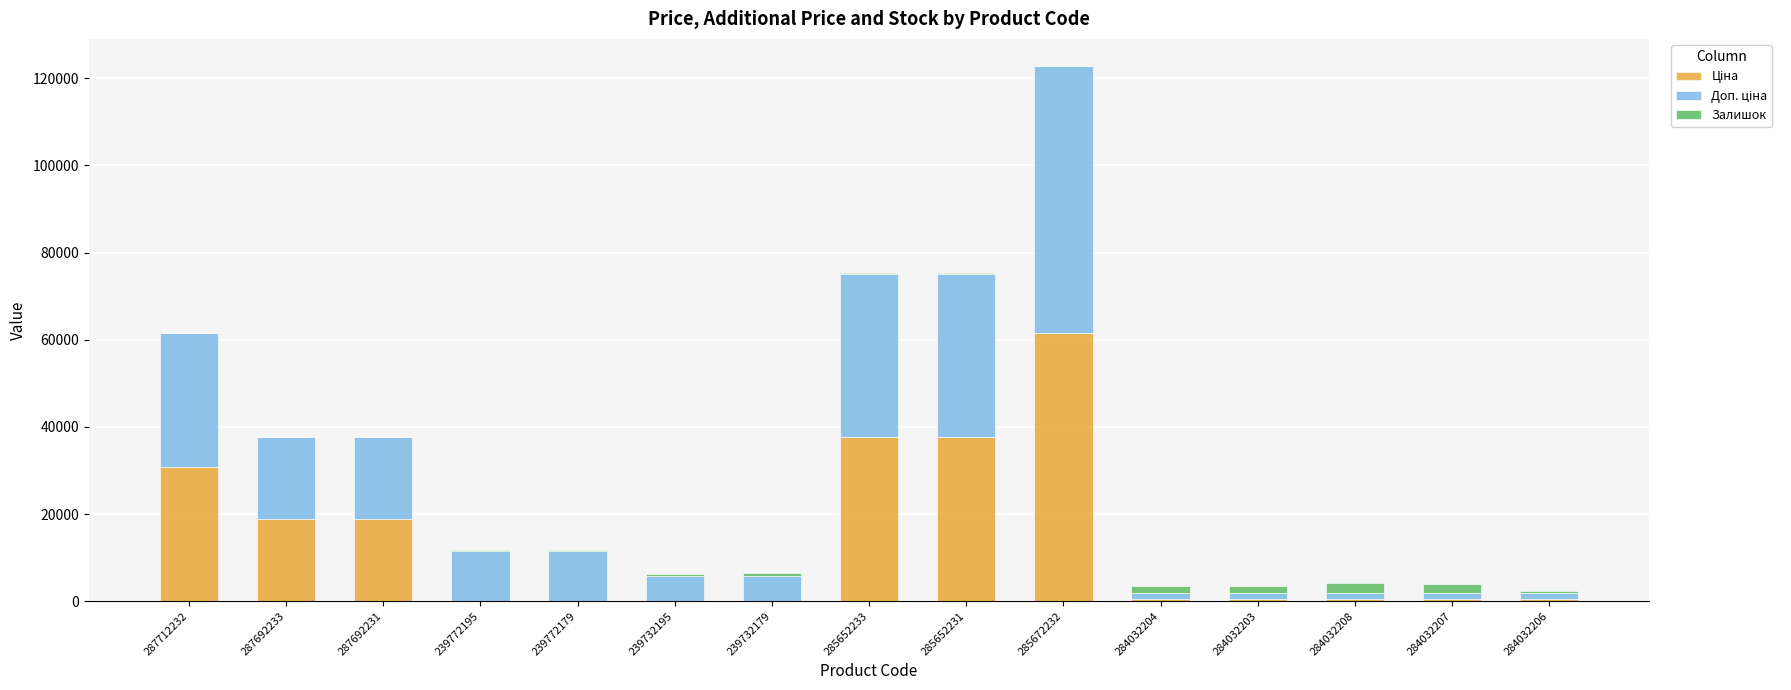

How many series are shown in this chart?

3